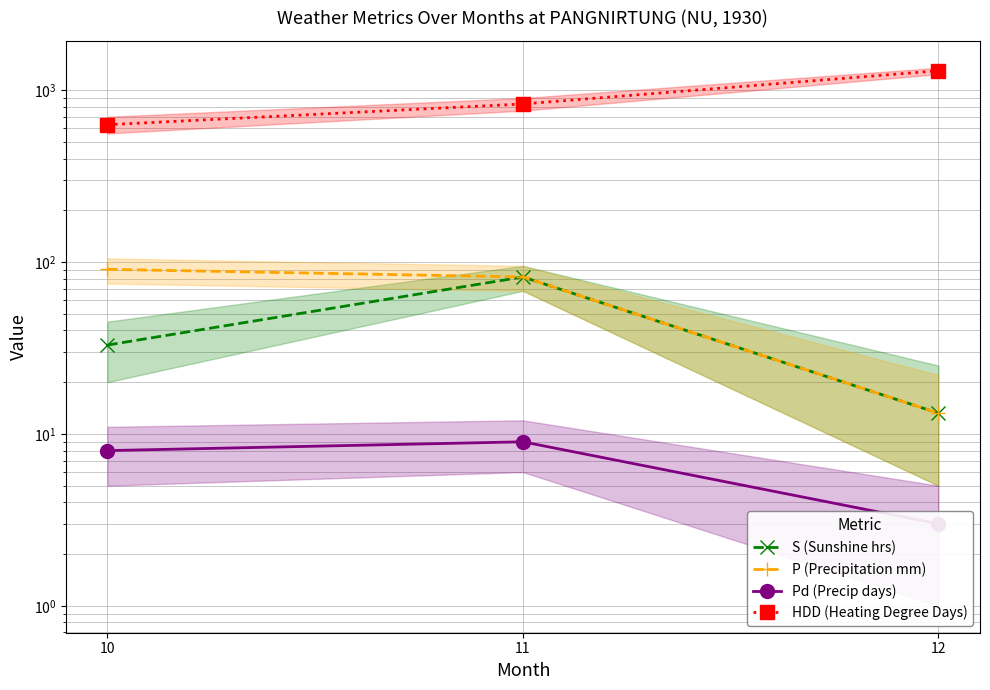

What are all the series names shown in the legend?

S (Sunshine hrs), P (Precipitation mm), Pd (Precip days), HDD (Heating Degree Days)